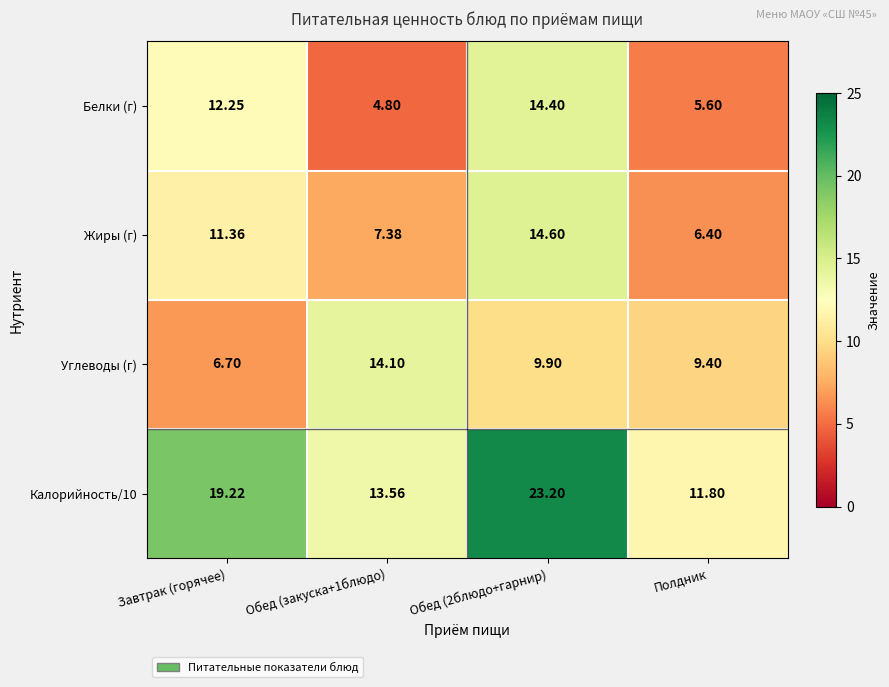

Where is Белки (г) nearest to the value 9?

Завтрак (горячее)